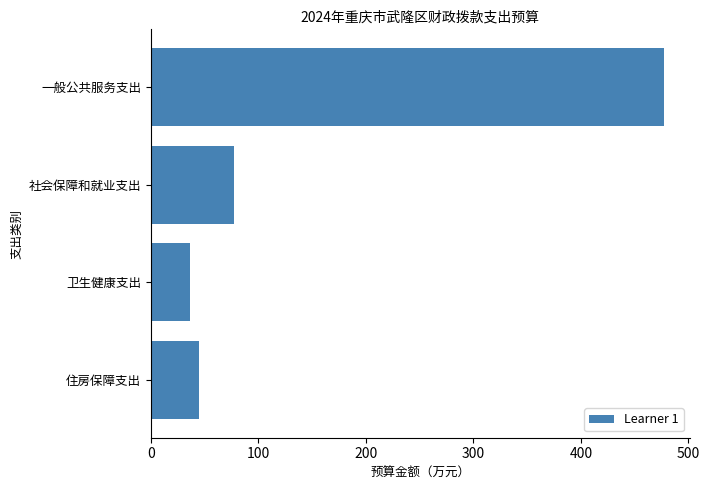

List the labels in order of value, smallest first.

卫生健康支出, 住房保障支出, 社会保障和就业支出, 一般公共服务支出